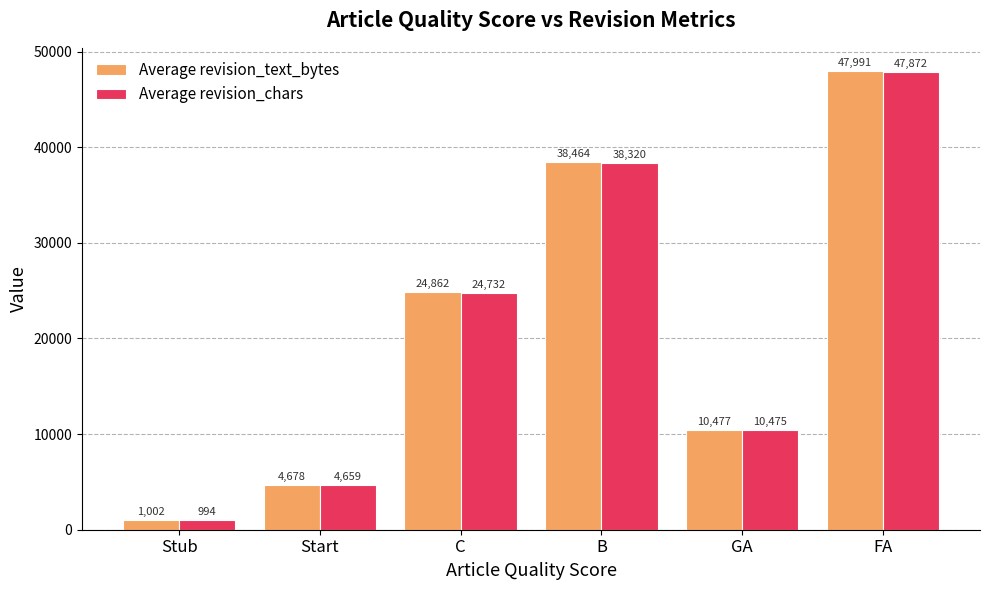

What is the highest value of the Average revision_text_bytes series?

47991.0